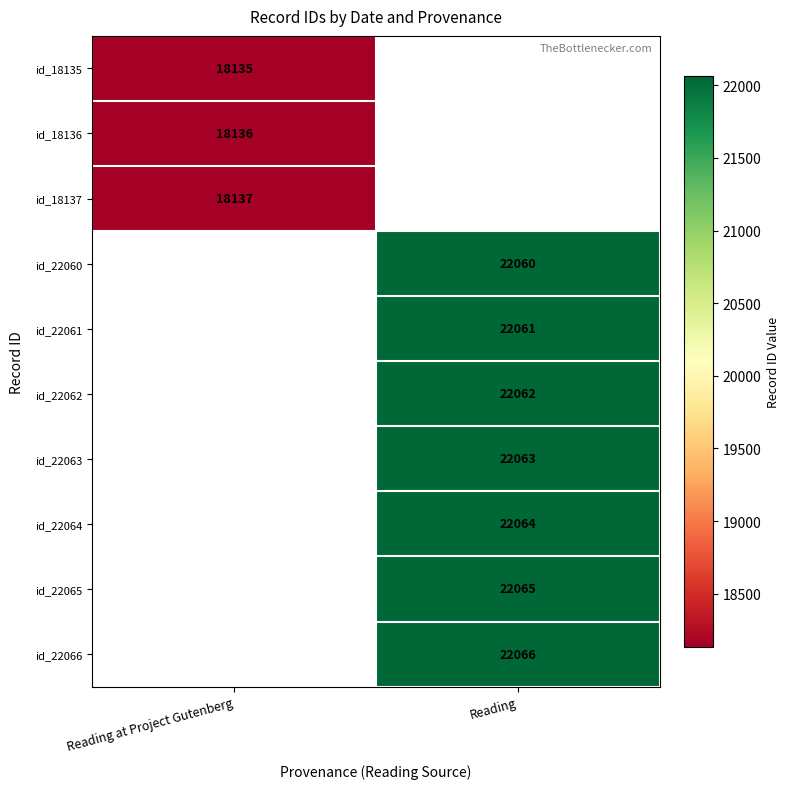

The value of id_22060 at Reading is 22060. True or false?

True